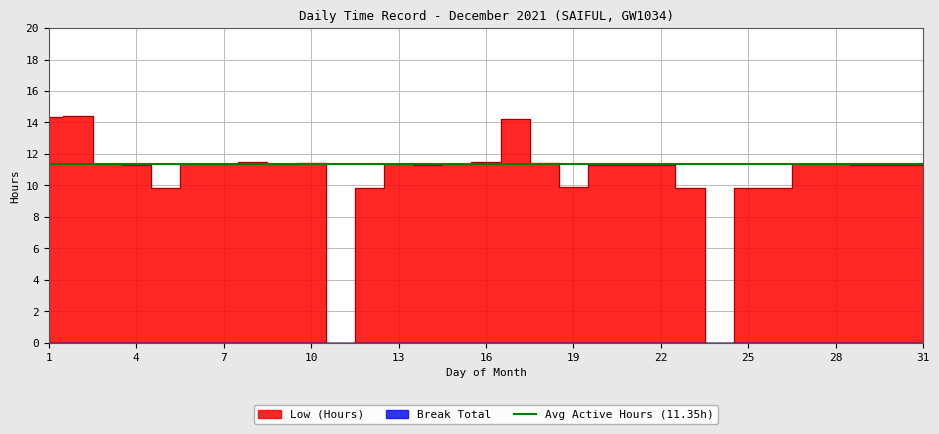

True or false: the data has more than 1 interior local peaks.

True